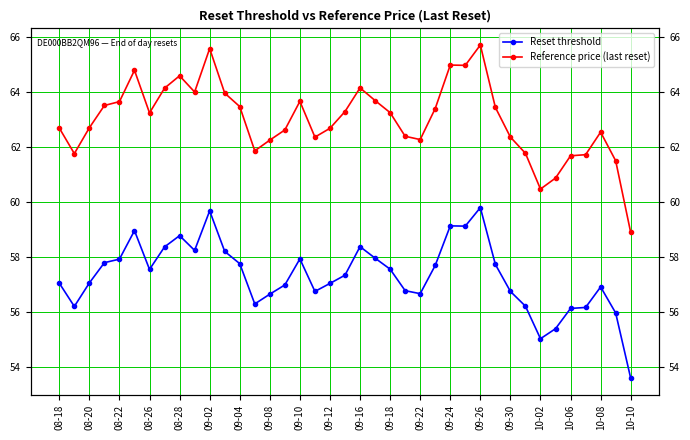

True or false: Reset threshold and Reference price (last reset) cross at least once.

False